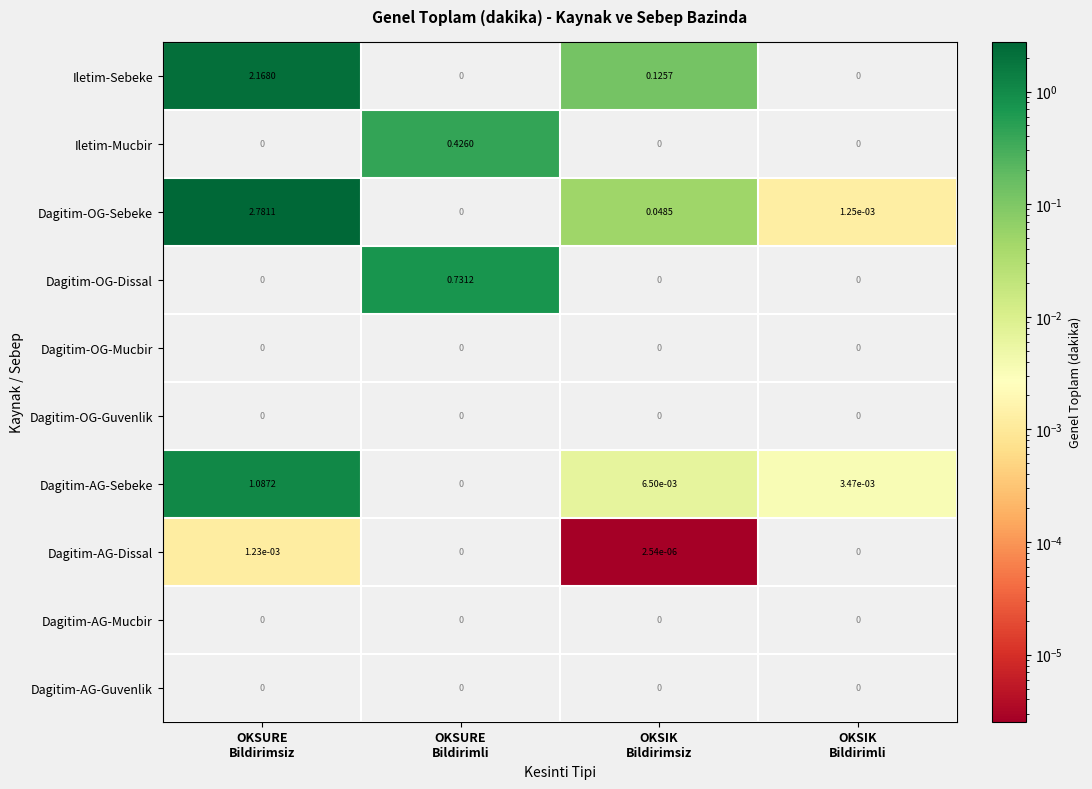

How many categories are shown in the chart?

4